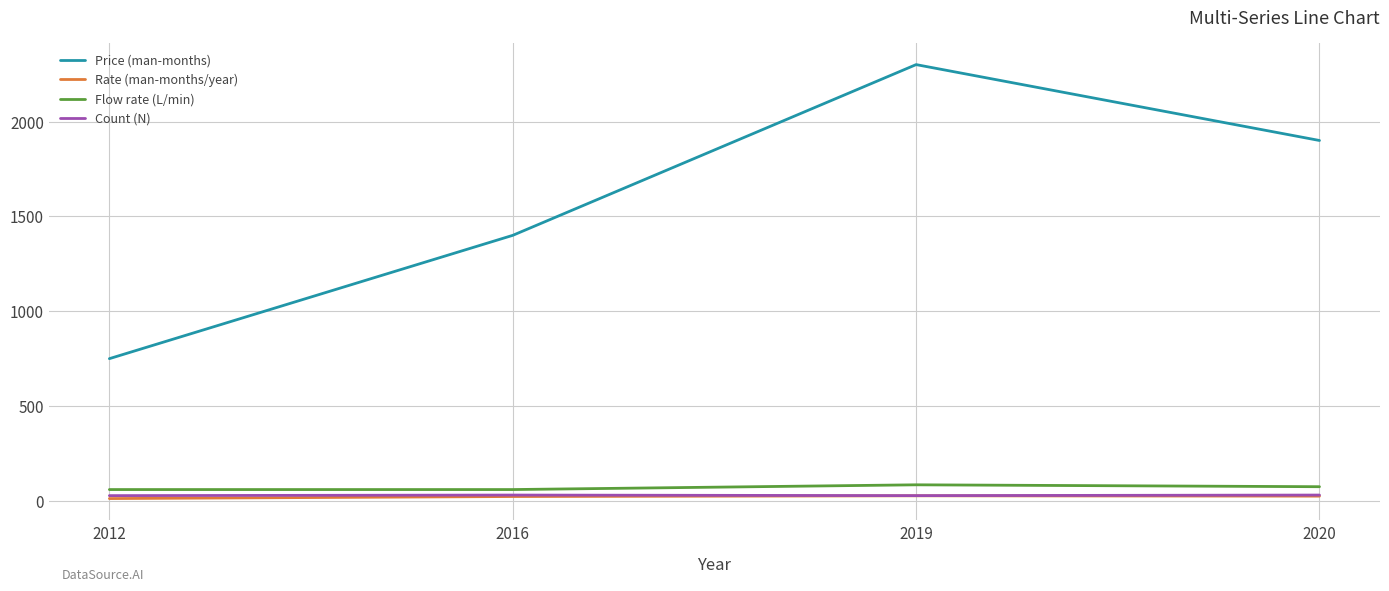

How many Count (N) values are between 28 and 31?

4